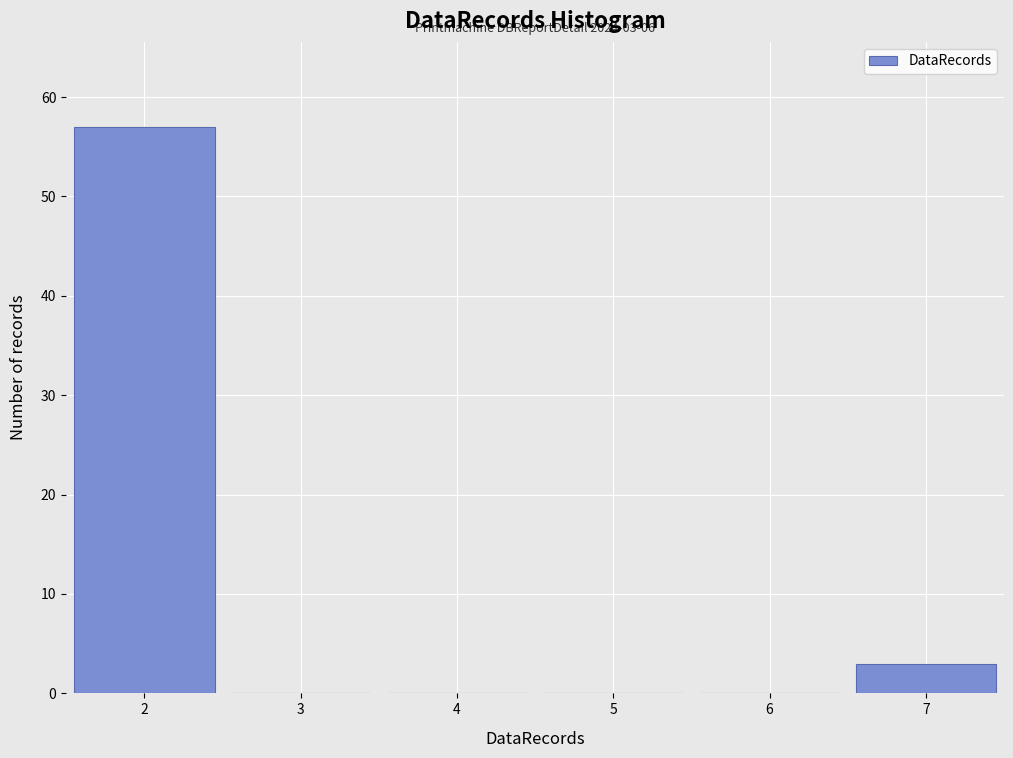

Over which range of the x-axis is the bar tallest?

1.5 to 2.5